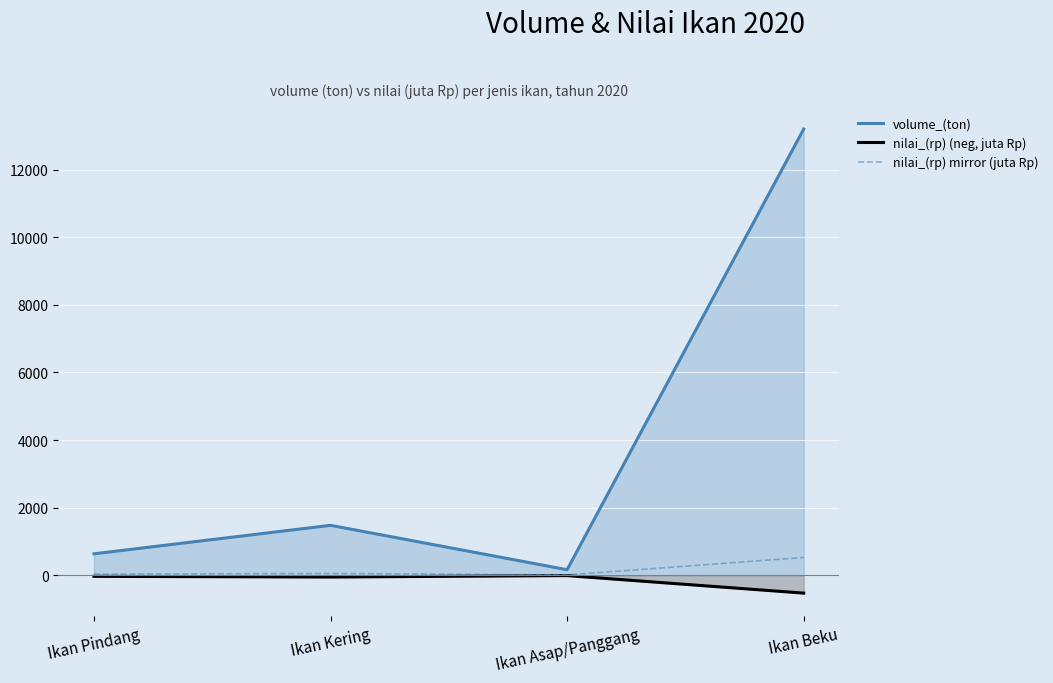

Which series has the largest total across all categories?

volume_(ton)